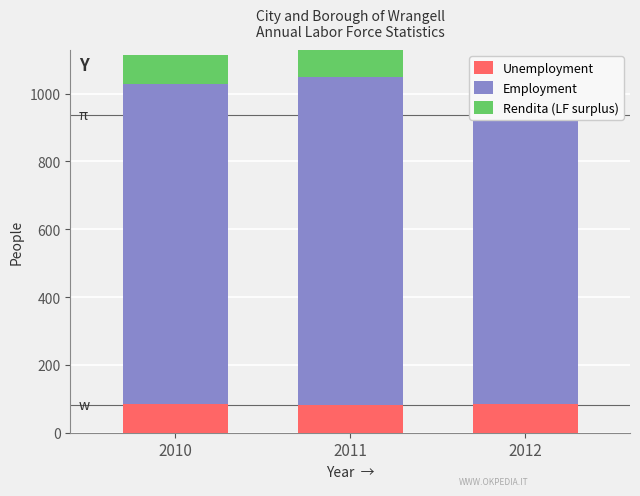

What is the total value across all series at 2011?

1129